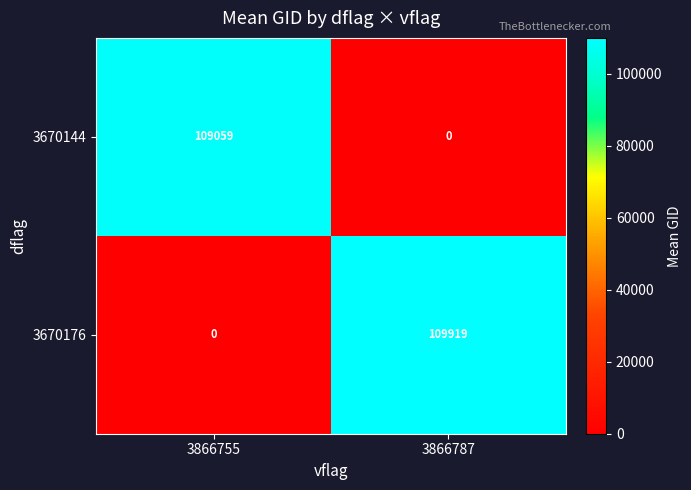

How many series are shown in this chart?

2